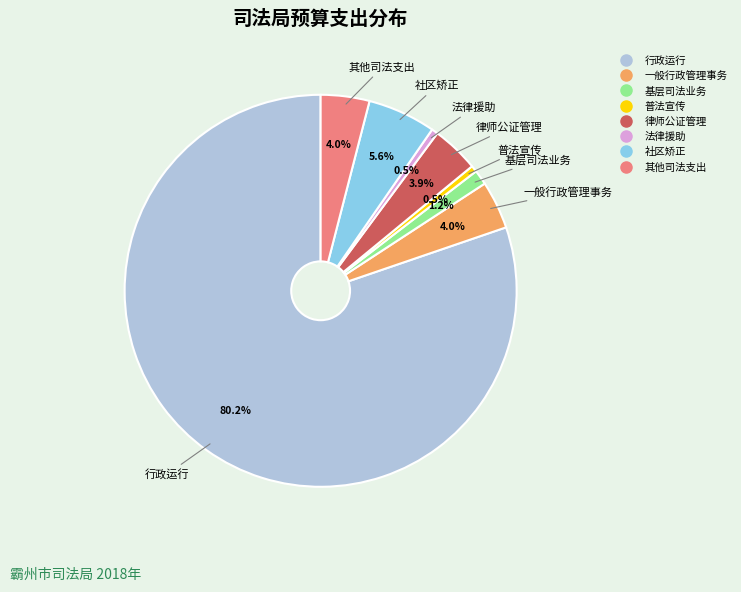

What is the largest slice in the pie chart?

行政运行